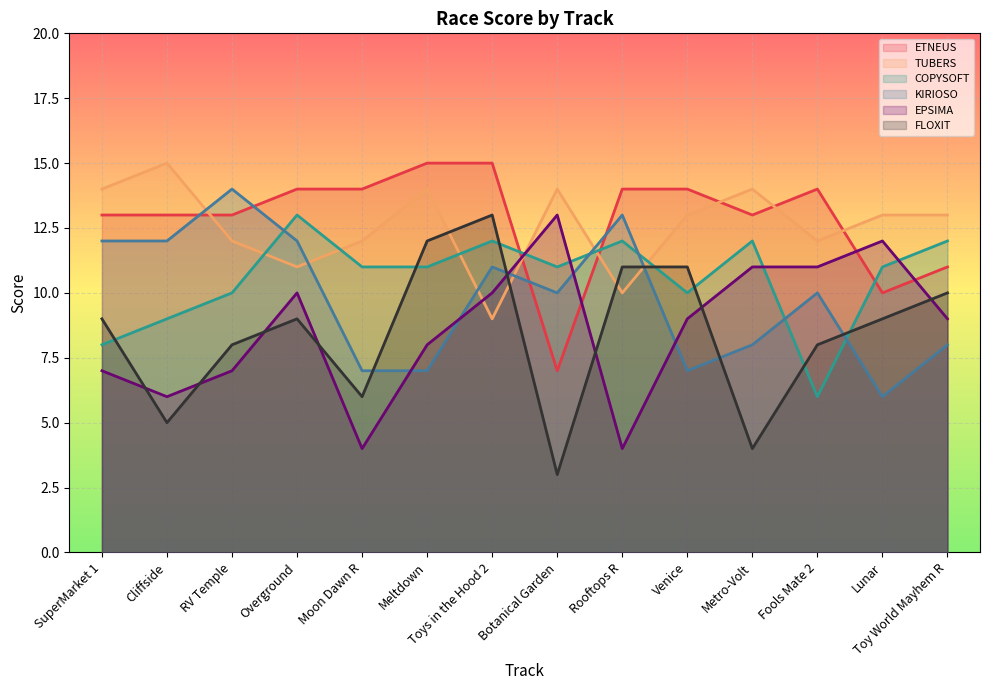

Count the number of categories in the chart.

14